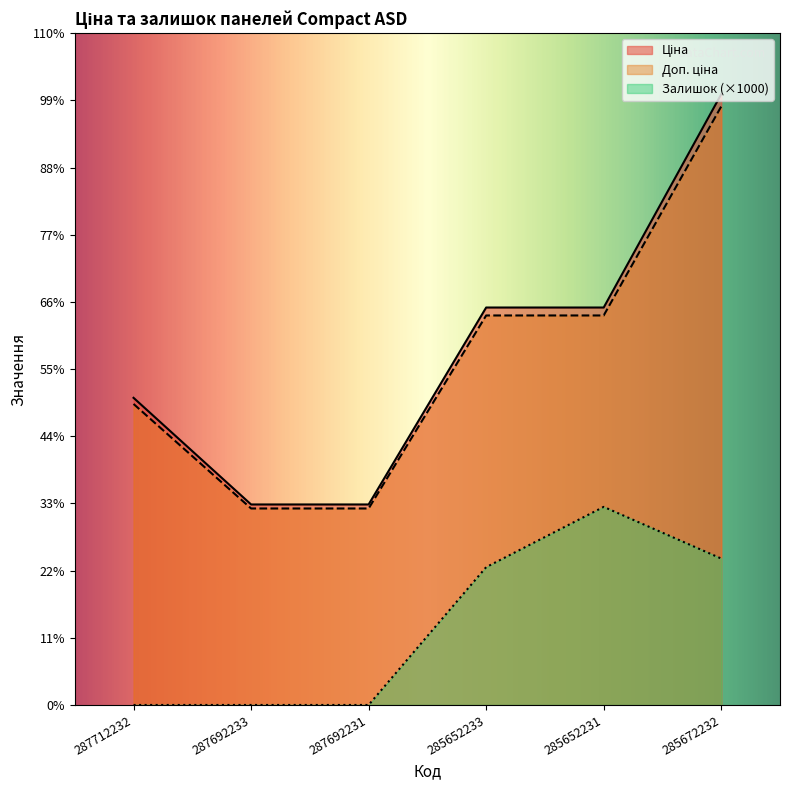

The Ціна series shows 46143.9 at 285652231. True or false?

True